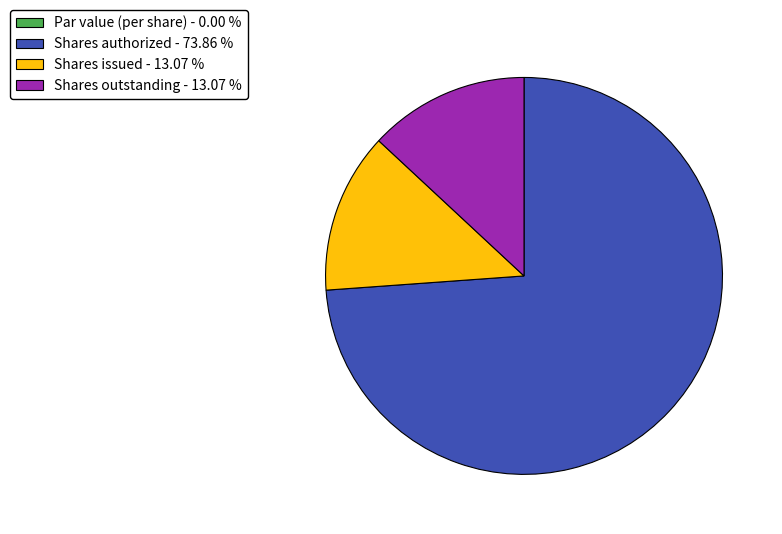

Which slice represents more than half of the pie?

Shares authorized - 73.86 %